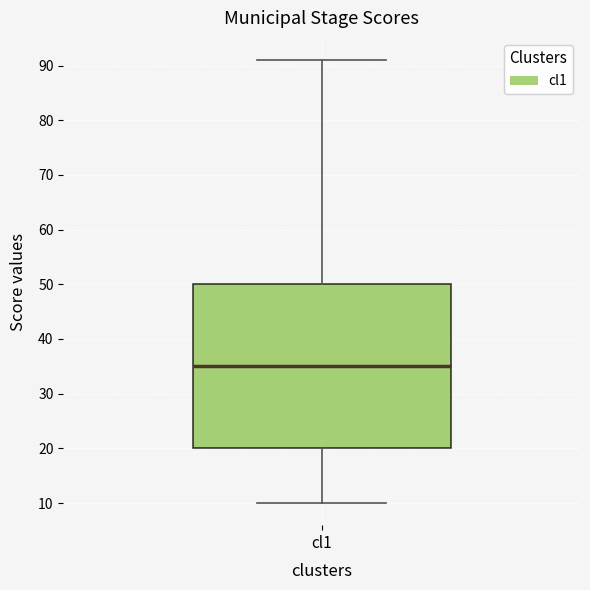

Read this box plot against the y-axis: the position of the median line, the range covered by the box, and the ends of both whiskers. The values are not printed on the chart, so give them approximately, as read against the axis.

median 35, box 20 to 50, whiskers 10 to 91